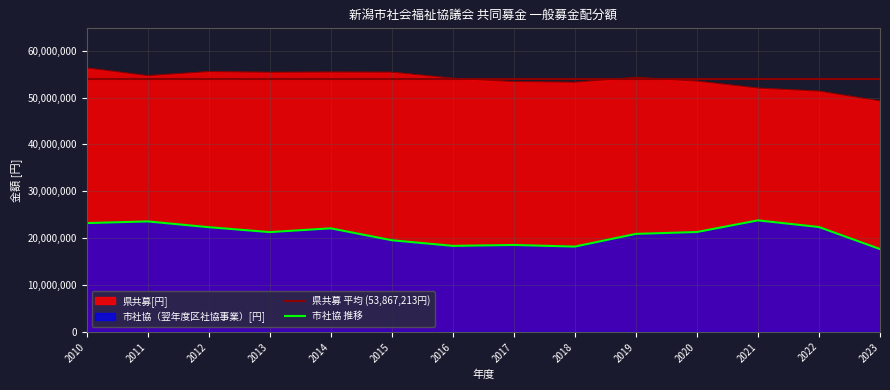

Is the value of 市社協（翌年度区社協事業）[円] at 2017 greater than the value of 県共募[円] at 2019?

No